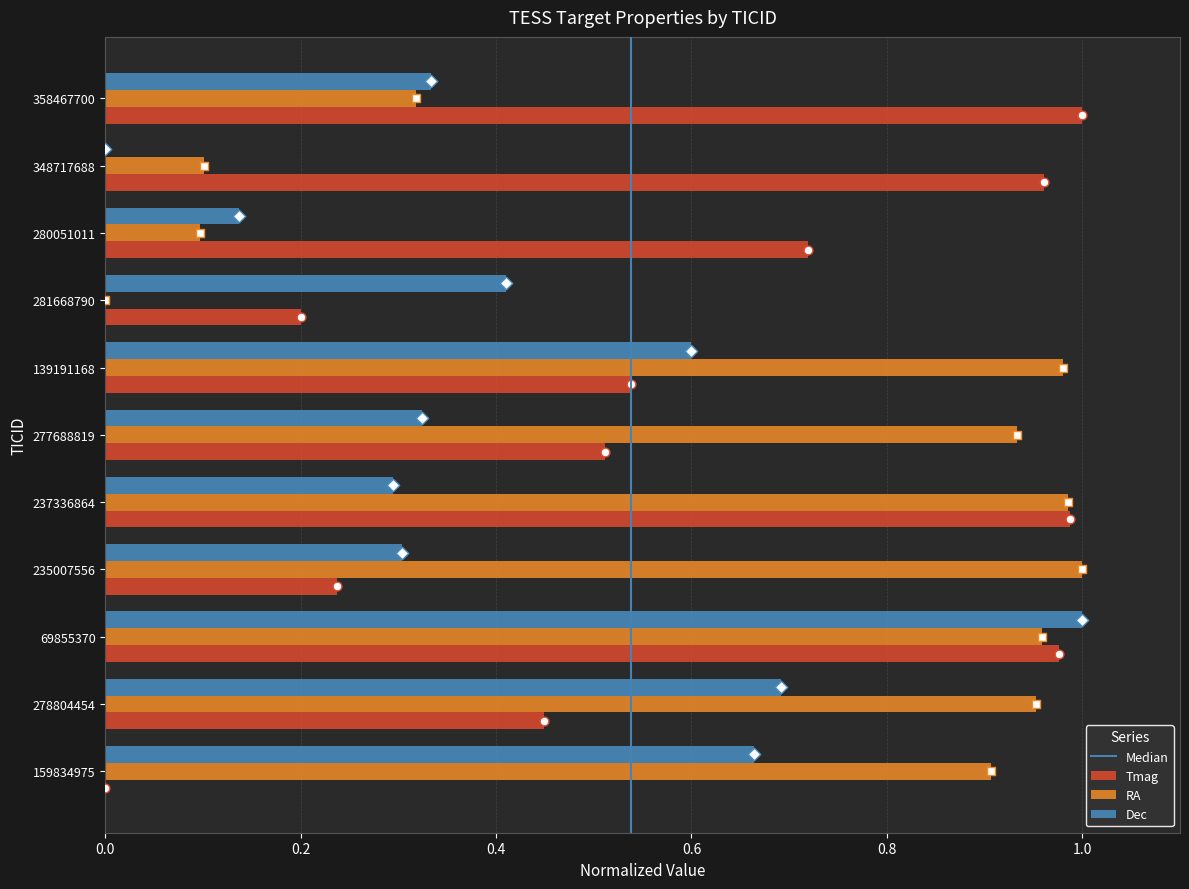

At how many categories does at least one series exceed 0?

11